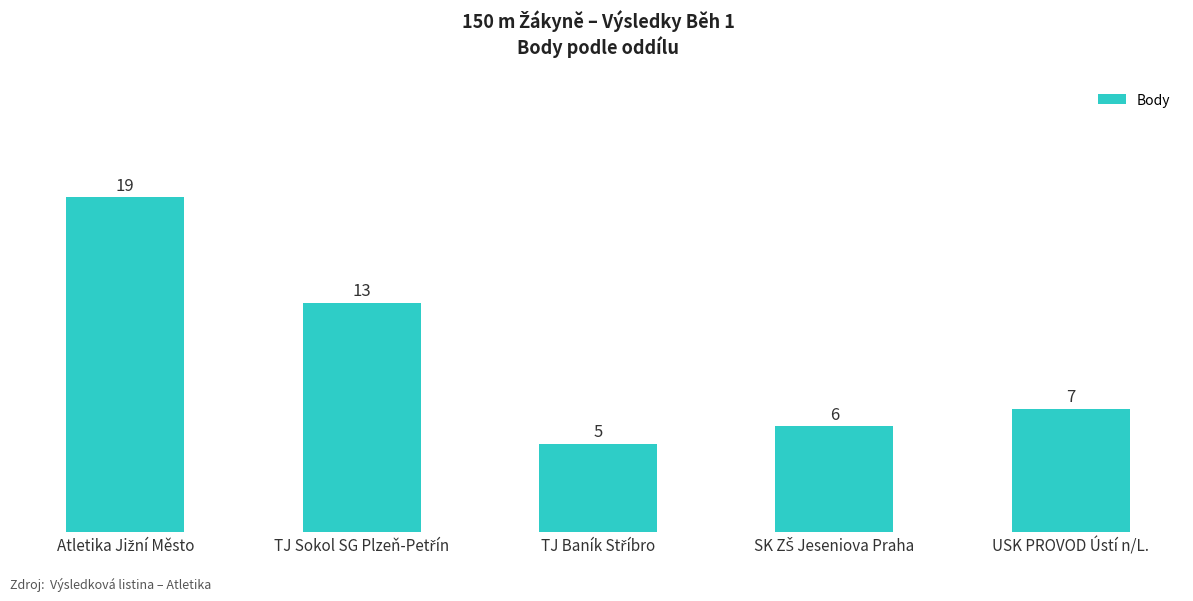

What is the difference between the maximum and minimum values?

14